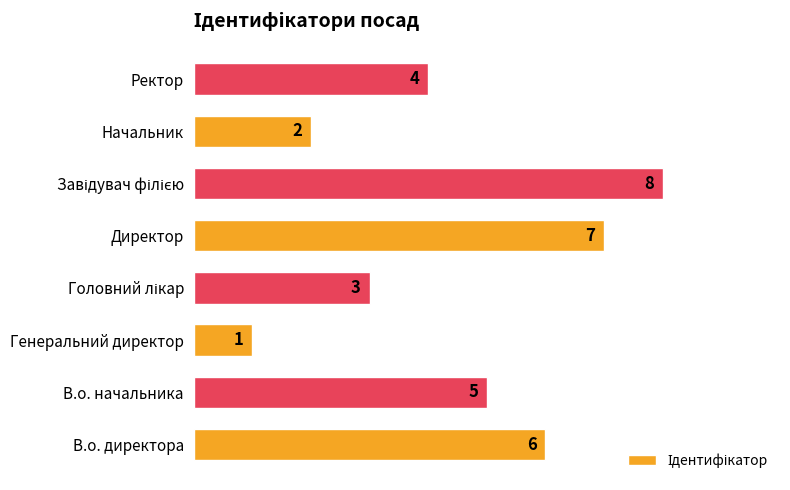

Which has a higher value, В.о. директора or Директор?

Директор